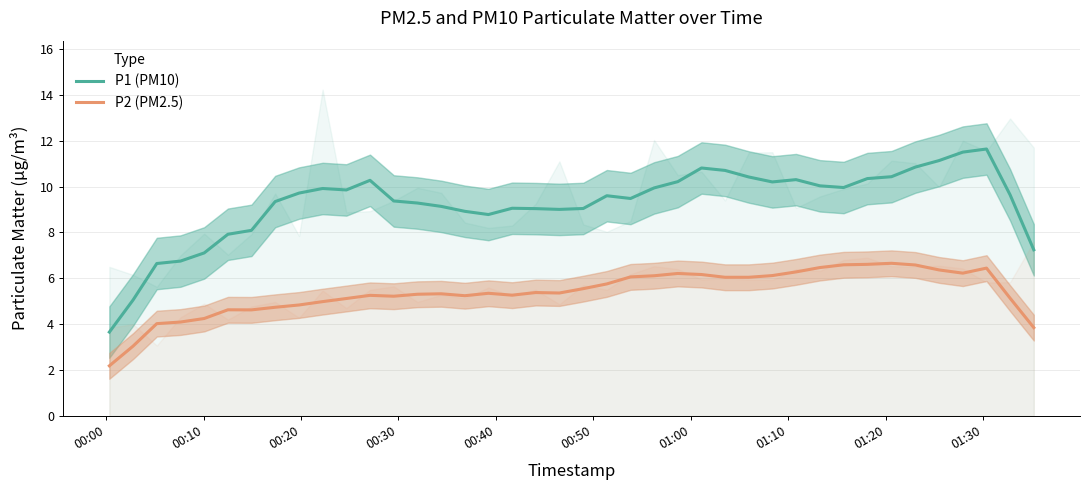

What is the highest value of the P1 (PM10) series?

11.6